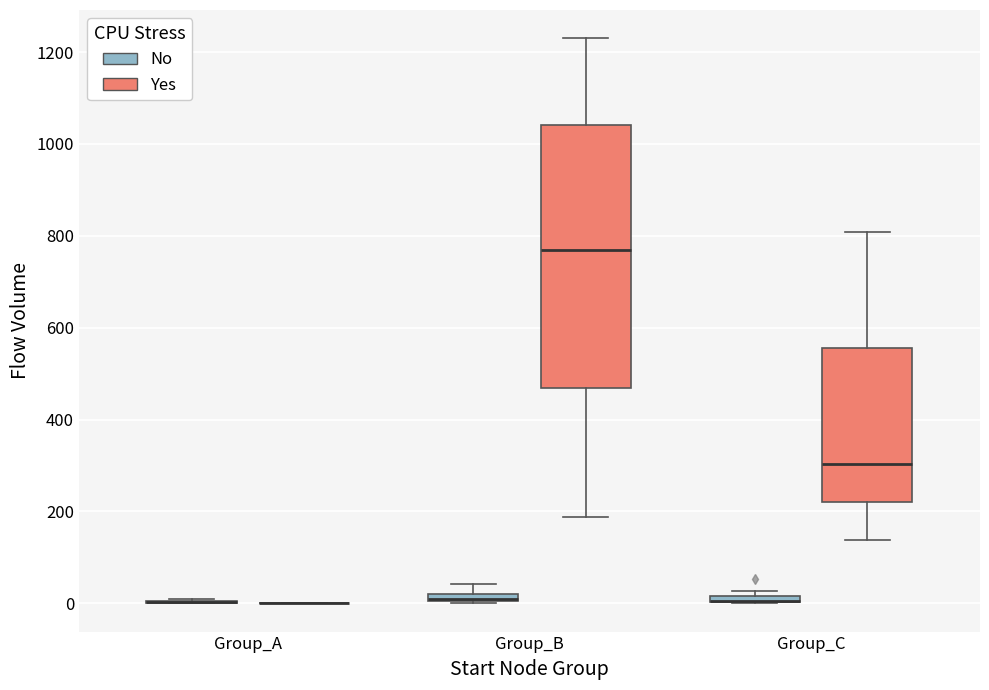

Comparing the boxes themselves (not the whiskers), which one is the tallest?

Group_B (Yes)